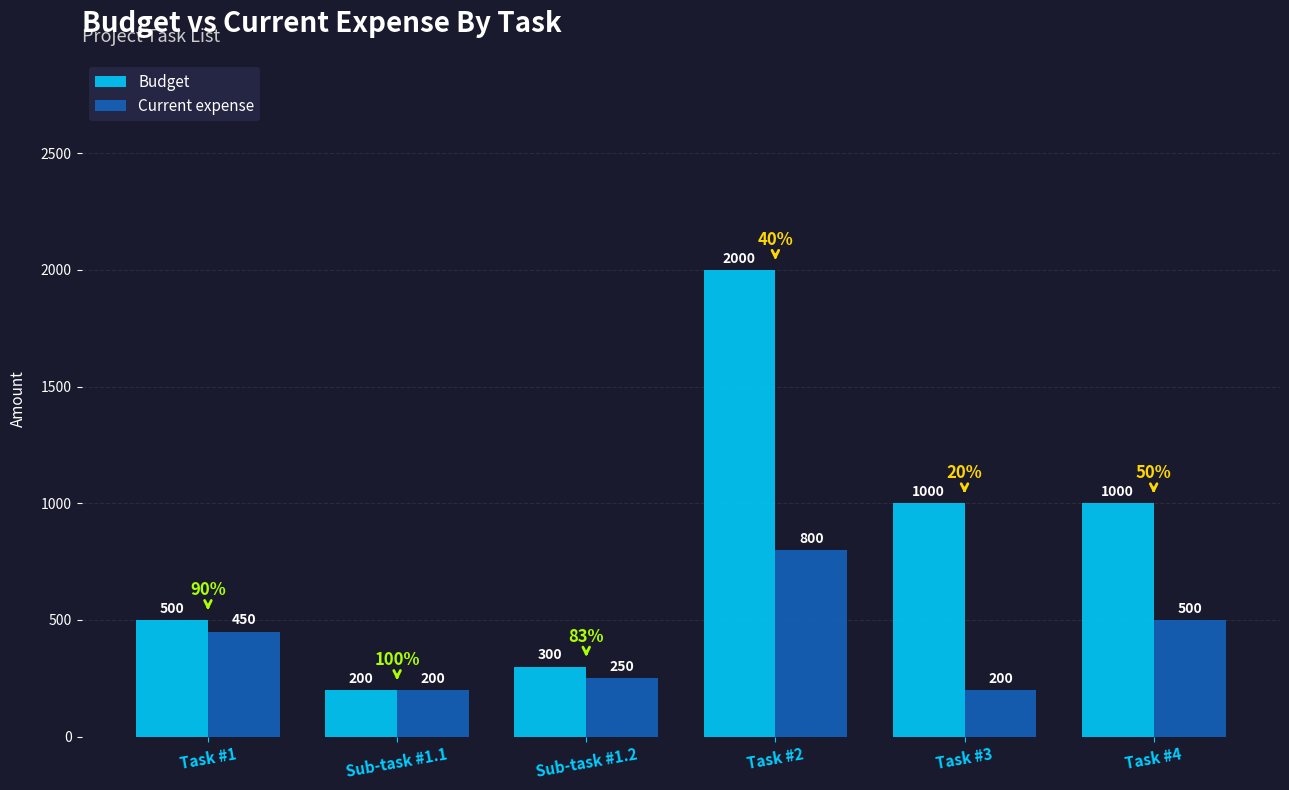

At how many categories does at least one series exceed 482?

4